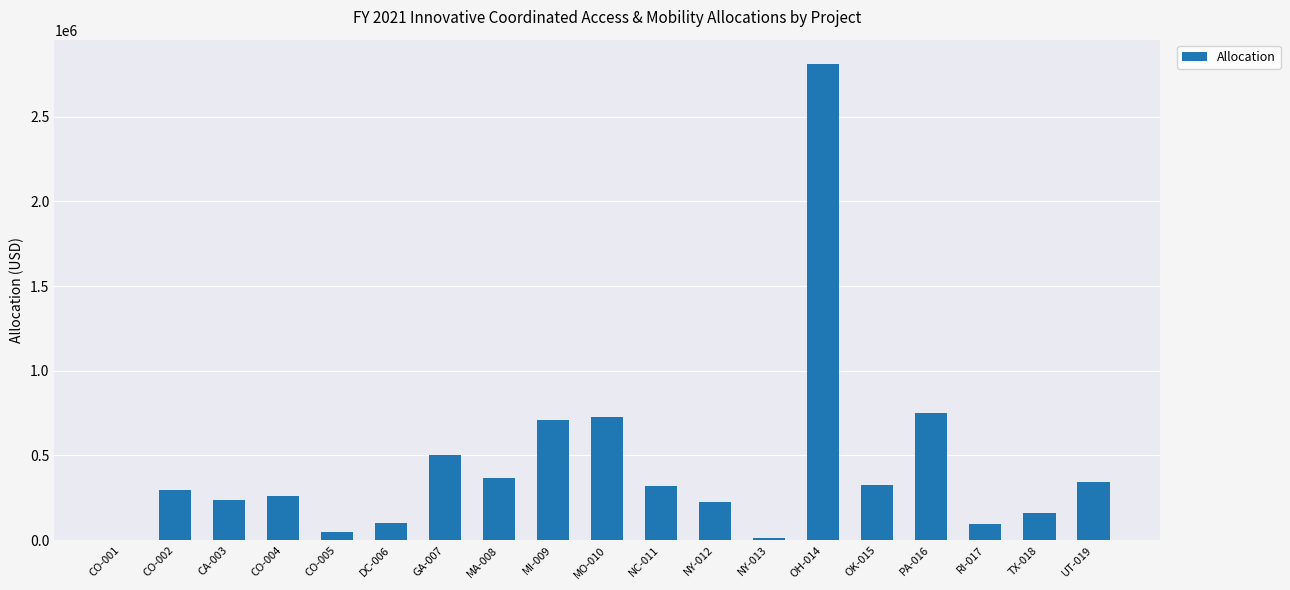

What is the greatest value displayed?

2813123